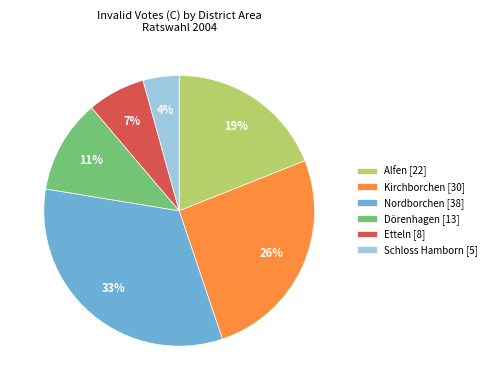

What is the ratio of the value at Nordborchen [38] to the value at Kirchborchen [30]?

1.3